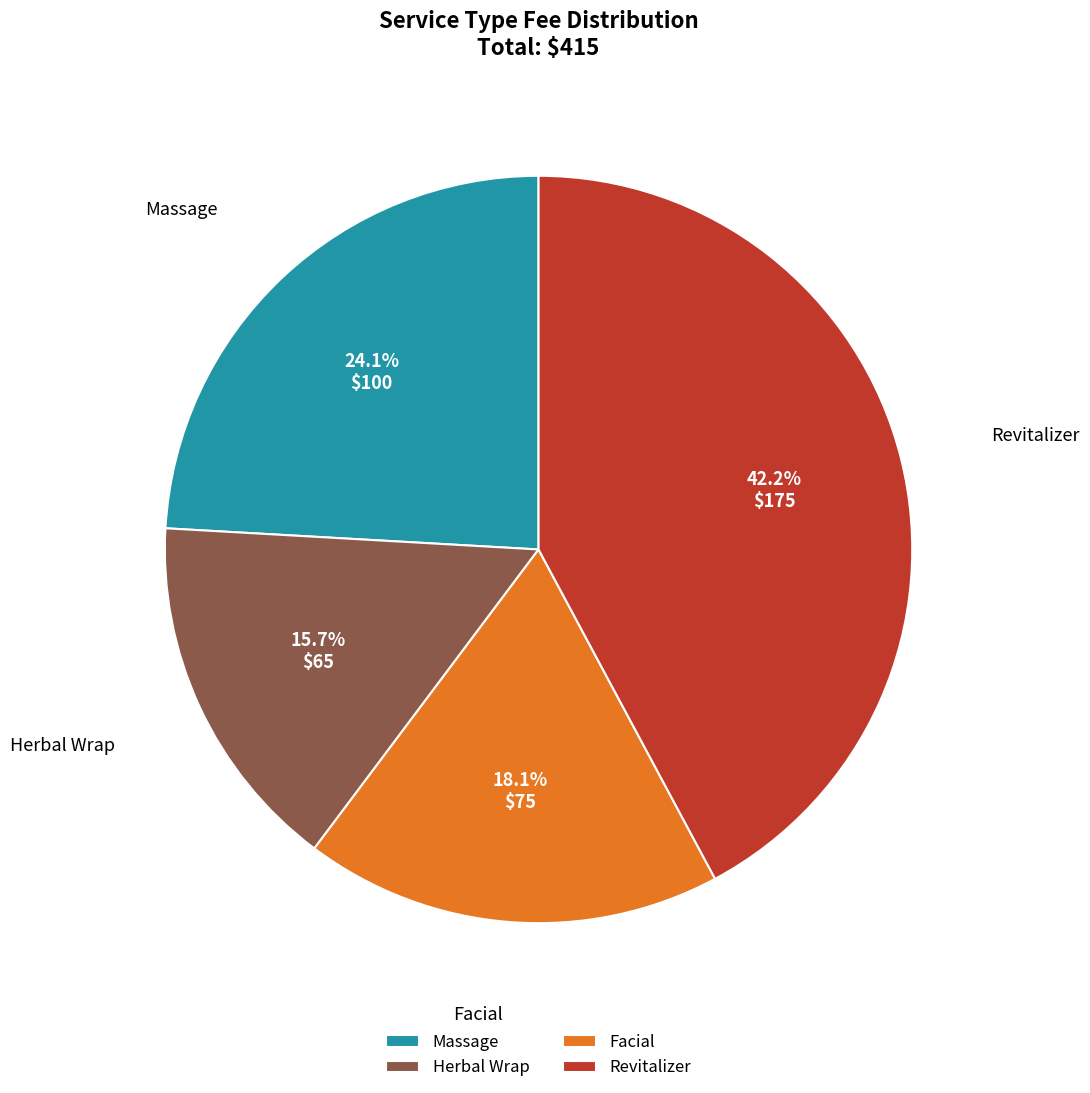

Is the sum of Revitalizer and Herbal Wrap greater than half?

Yes